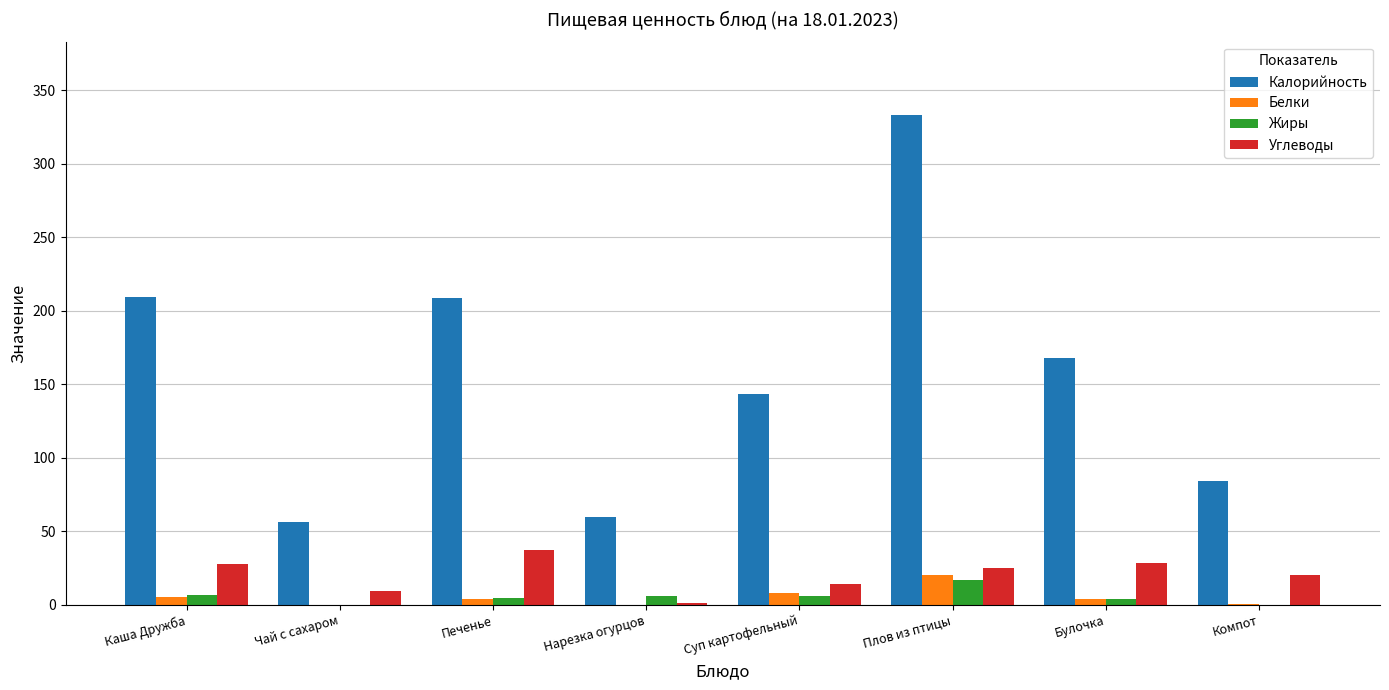

Which series changed the most between Печенье and Булочка?

Калорийность